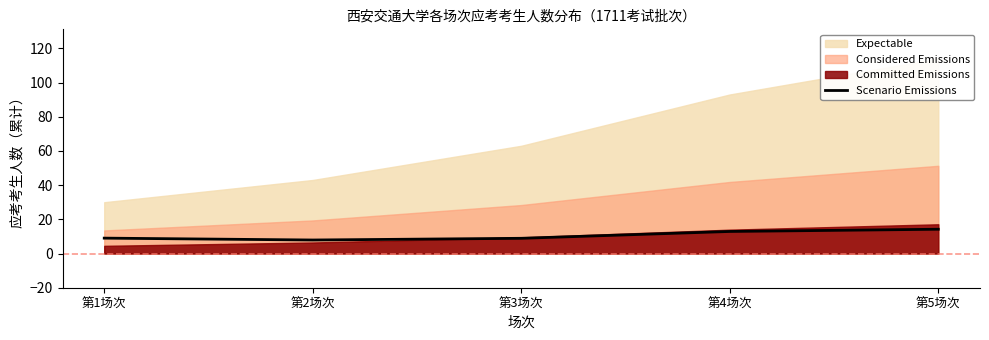

What is the minimum value for Scenario Emissions?

7.9